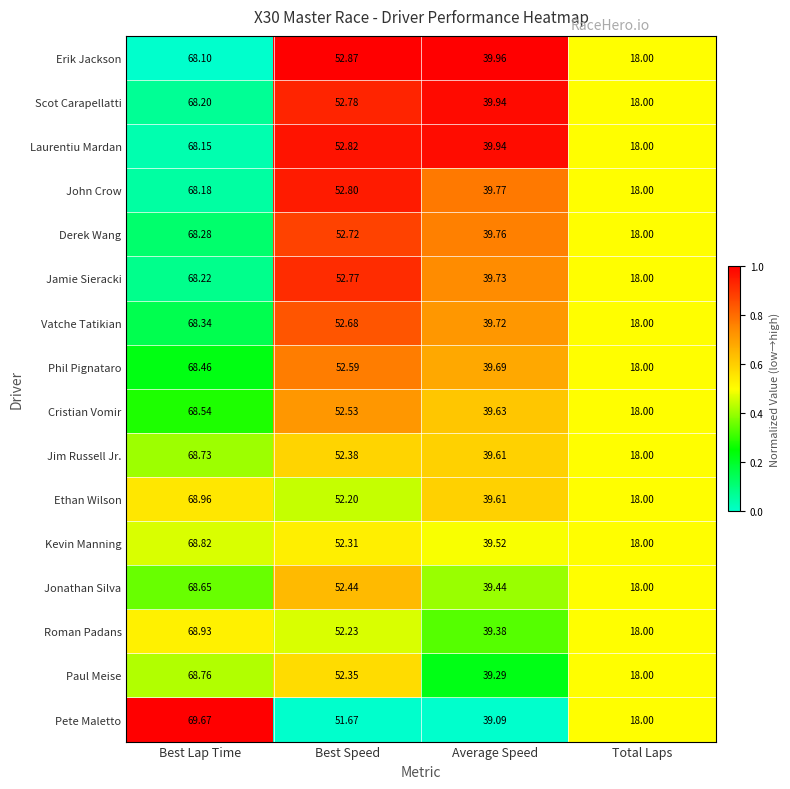

At which category is the sum across all series the highest?

Best Lap Time